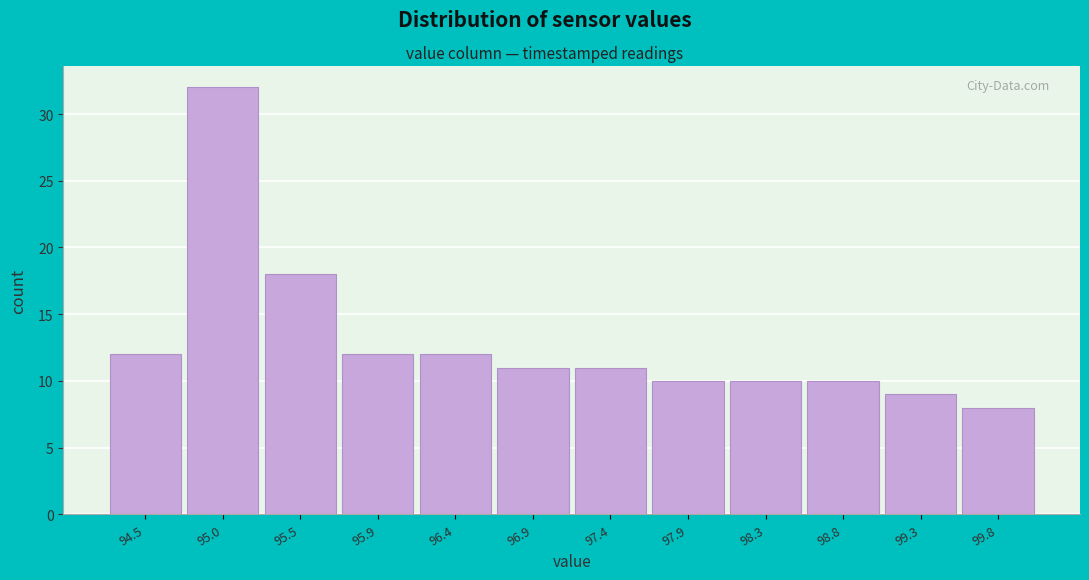

Reading left to right, extract all data points from this chart.

12	32	18	12	12	11	11	10	10	10	9	8